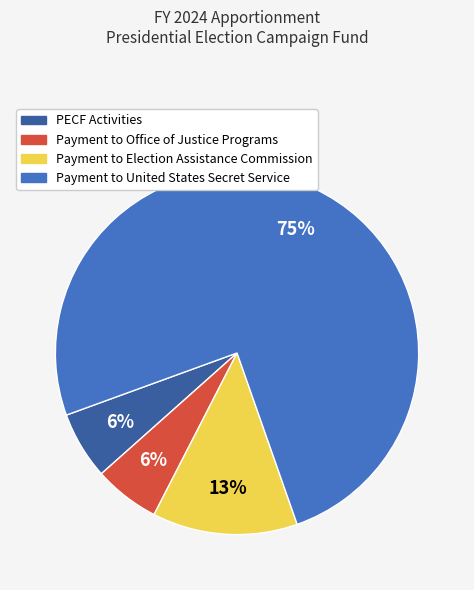

To the nearest percent, what is the difference between the largest and smallest slice percentages?

69%